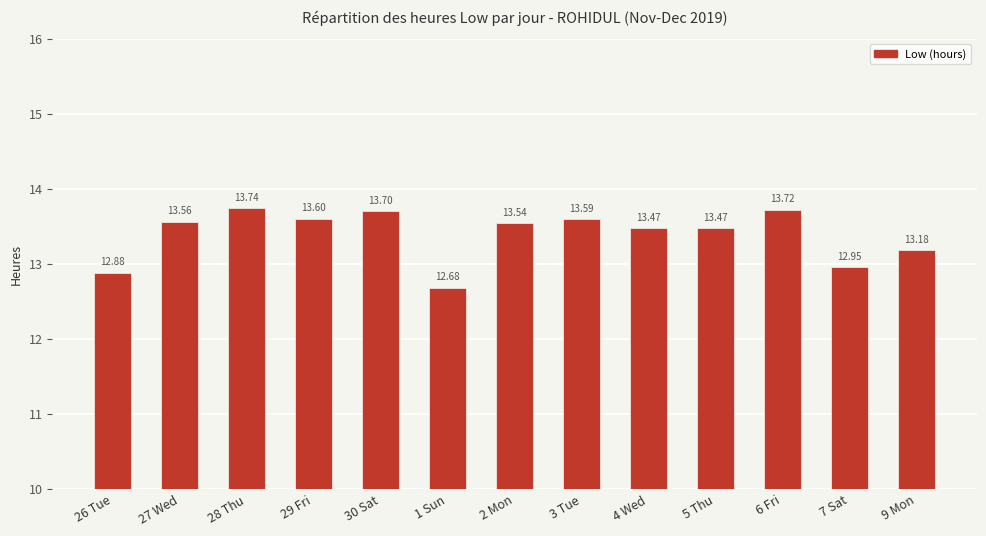

What is the change in value from 4 Wed to 7 Sat?

-0.5